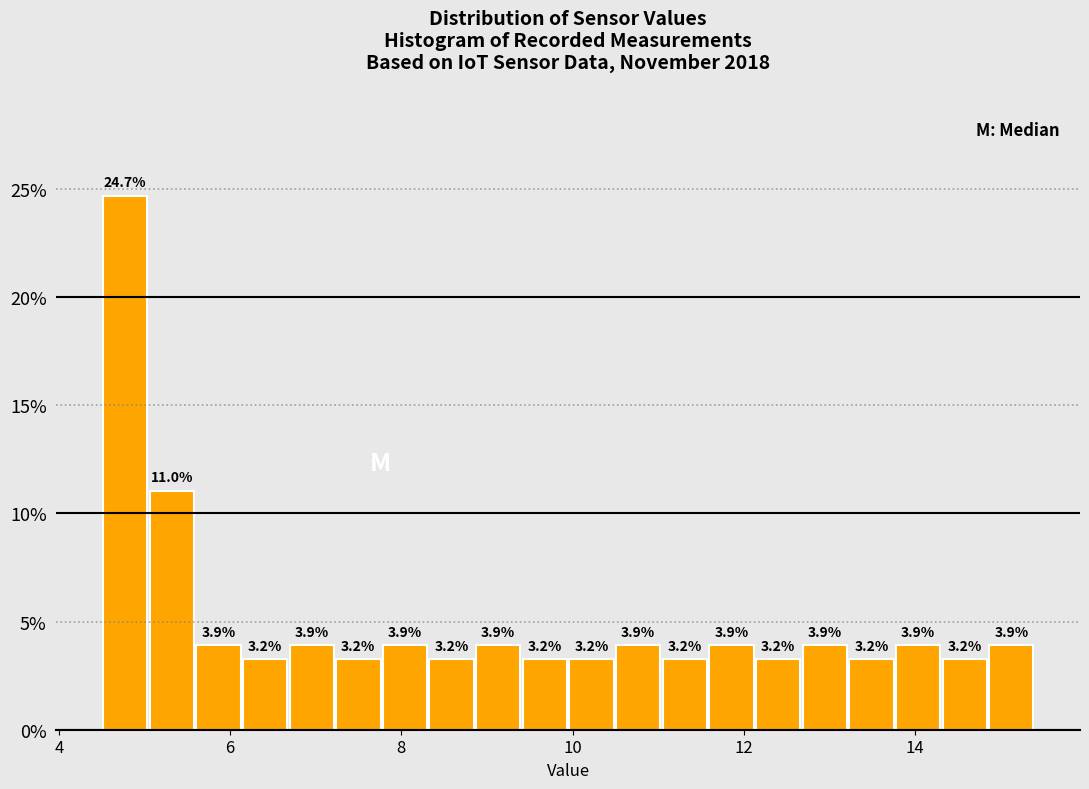

Read against the x-axis, roughly where is the centre of the tallest bar?

4.8